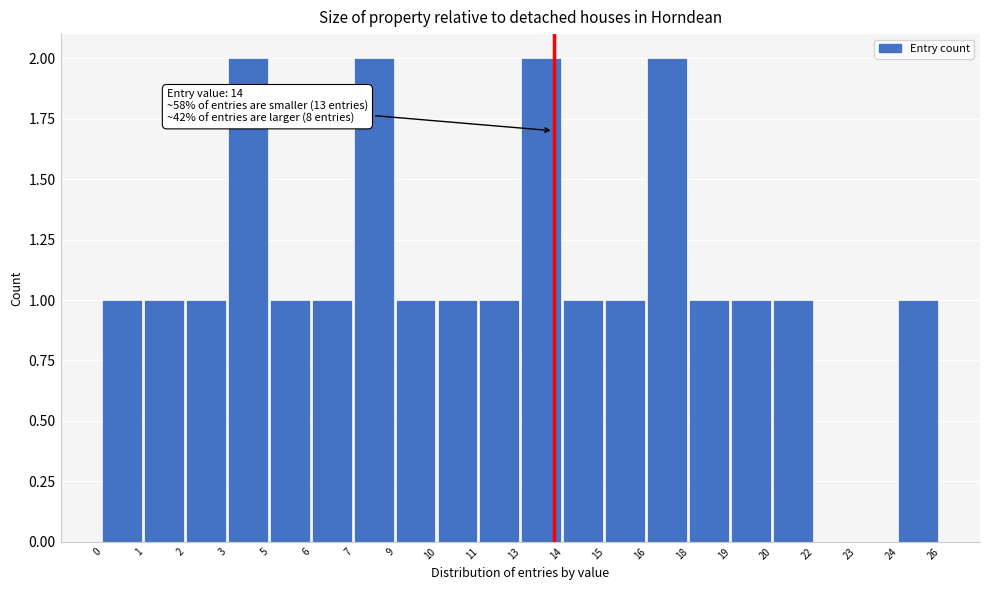

Reading left to right, transcribe all the data shown in this chart.

0=1	1=1	2=1	3=2	5=1	6=1	7=2	9=1	10=1	11=1	13=2	14=1	15=1	16=2	18=1	19=1	20=1	22=0	23=0	24=1